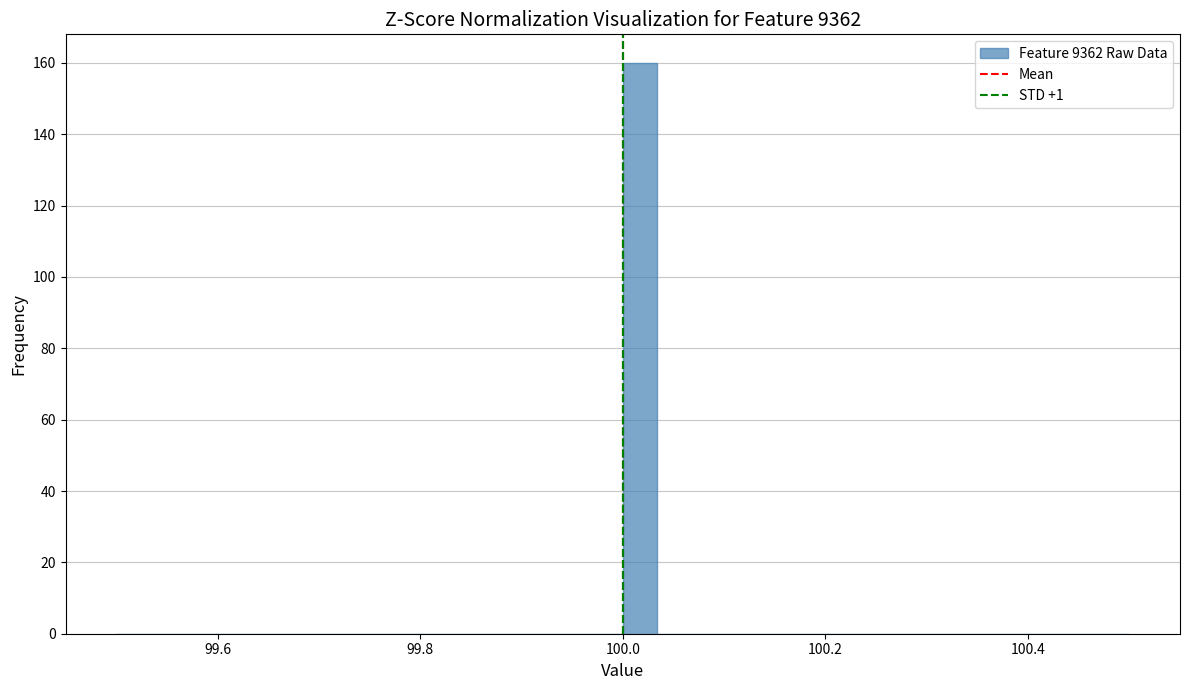

Read against the x-axis, roughly where is the centre of the tallest bar?

100.02